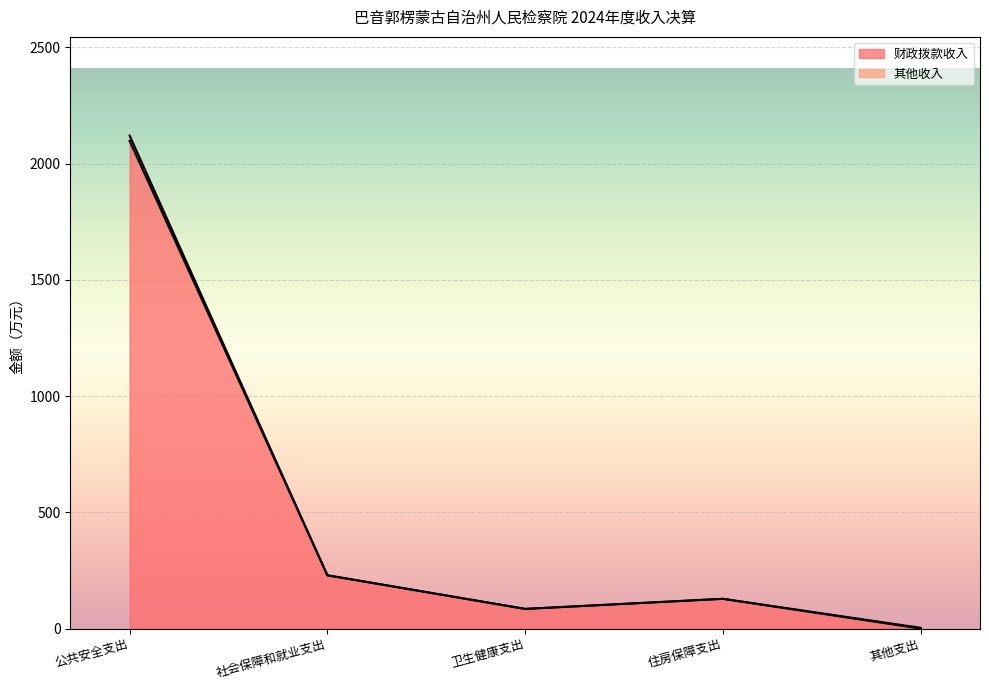

True or false: the data has more than 0 interior local peaks.

True